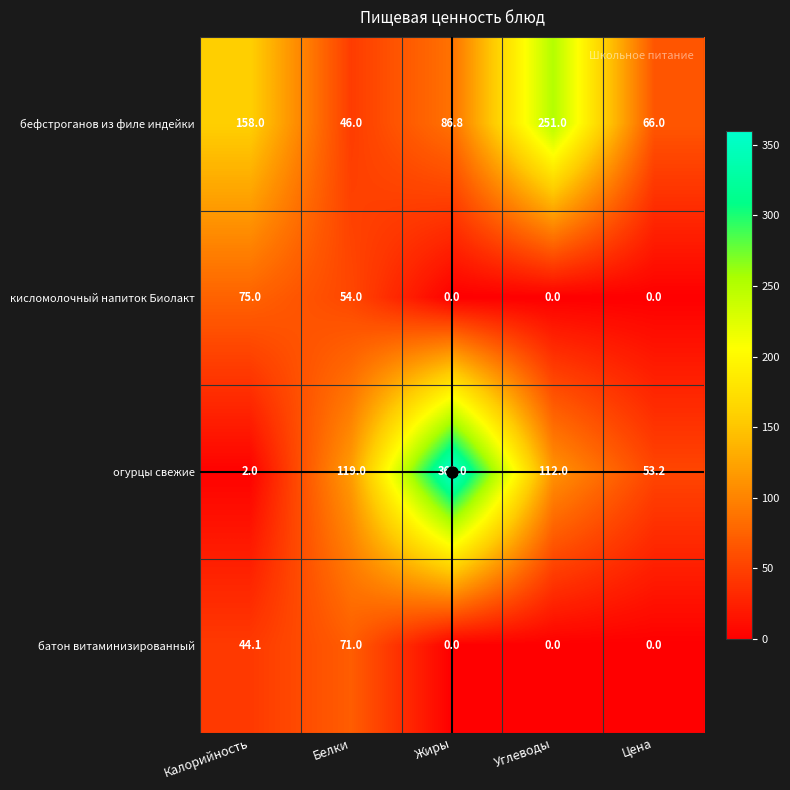

Which series has the largest range (max minus min)?

огурцы свежие